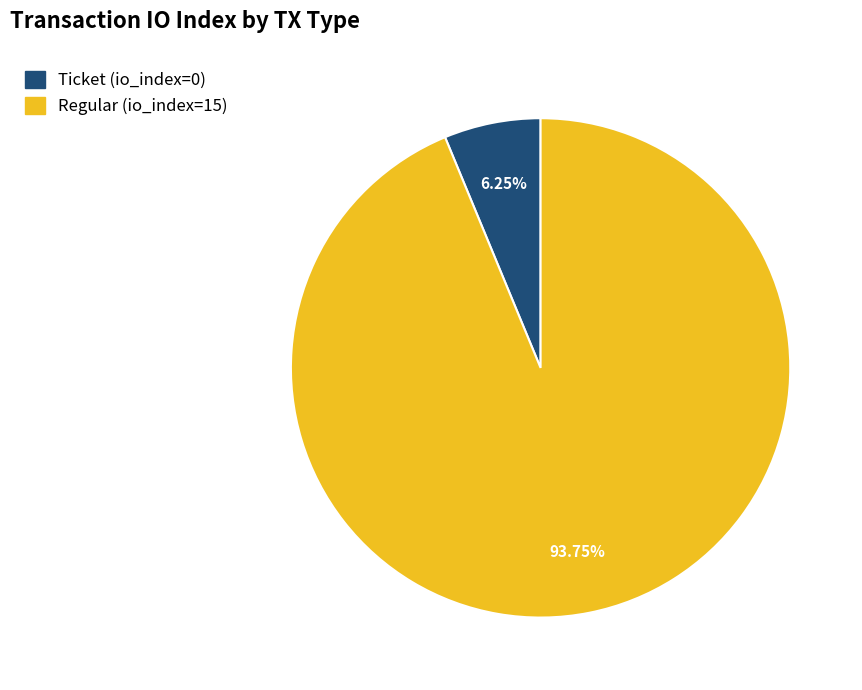

How many segments does this pie chart have?

2